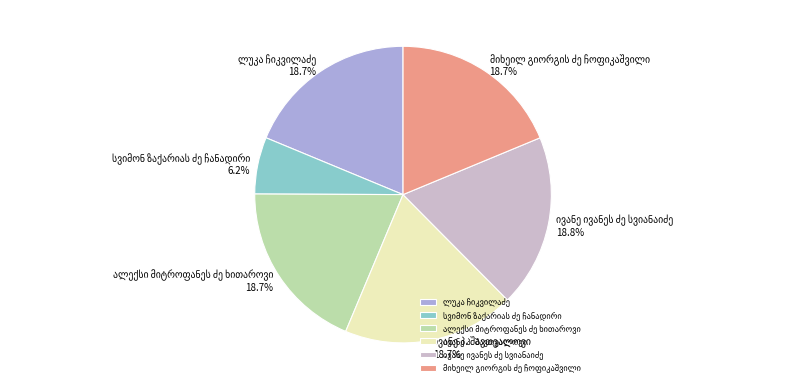

Does any single category account for the majority?

No